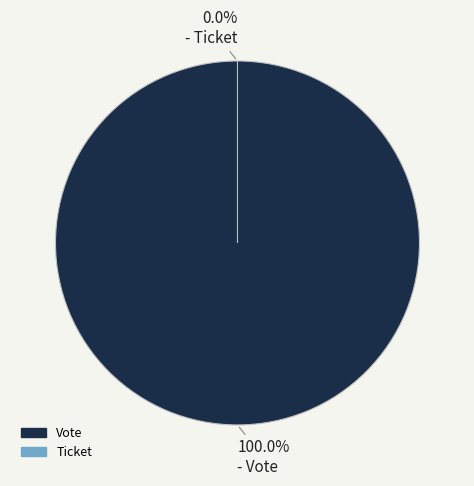

Combined, do Ticket and Vote account for over 50%?

Yes